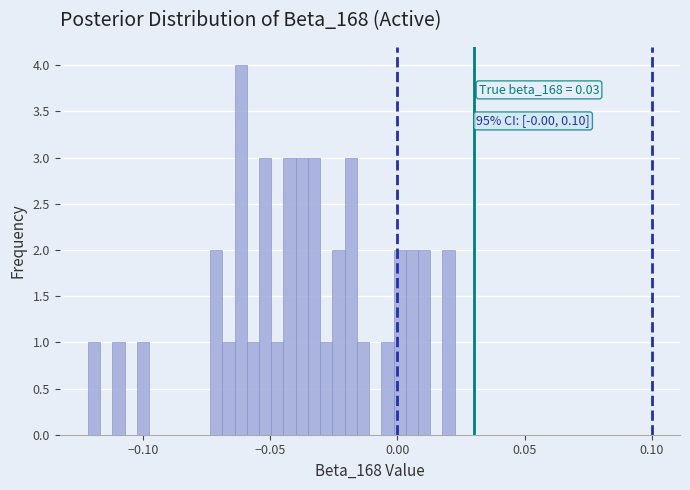

Read against the x-axis, roughly where is the centre of the tallest bar?

-0.060